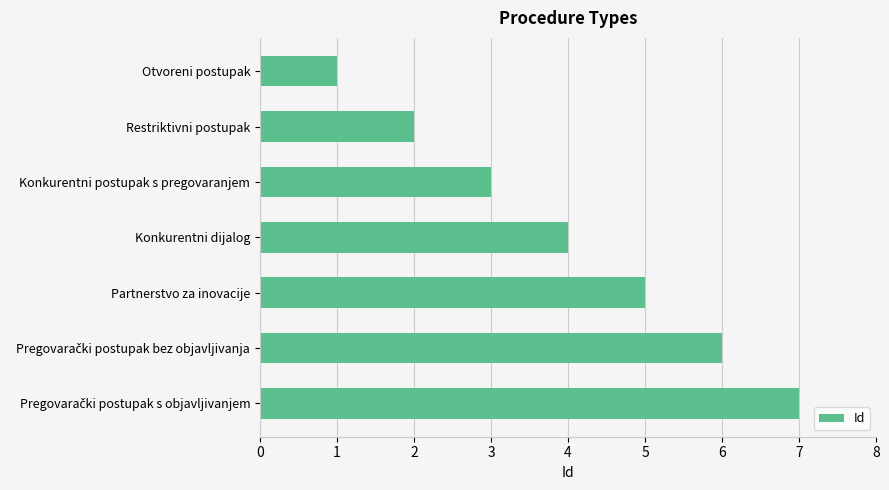

What is the label of the 3rd bar from the top?

Konkurentni postupak s pregovaranjem